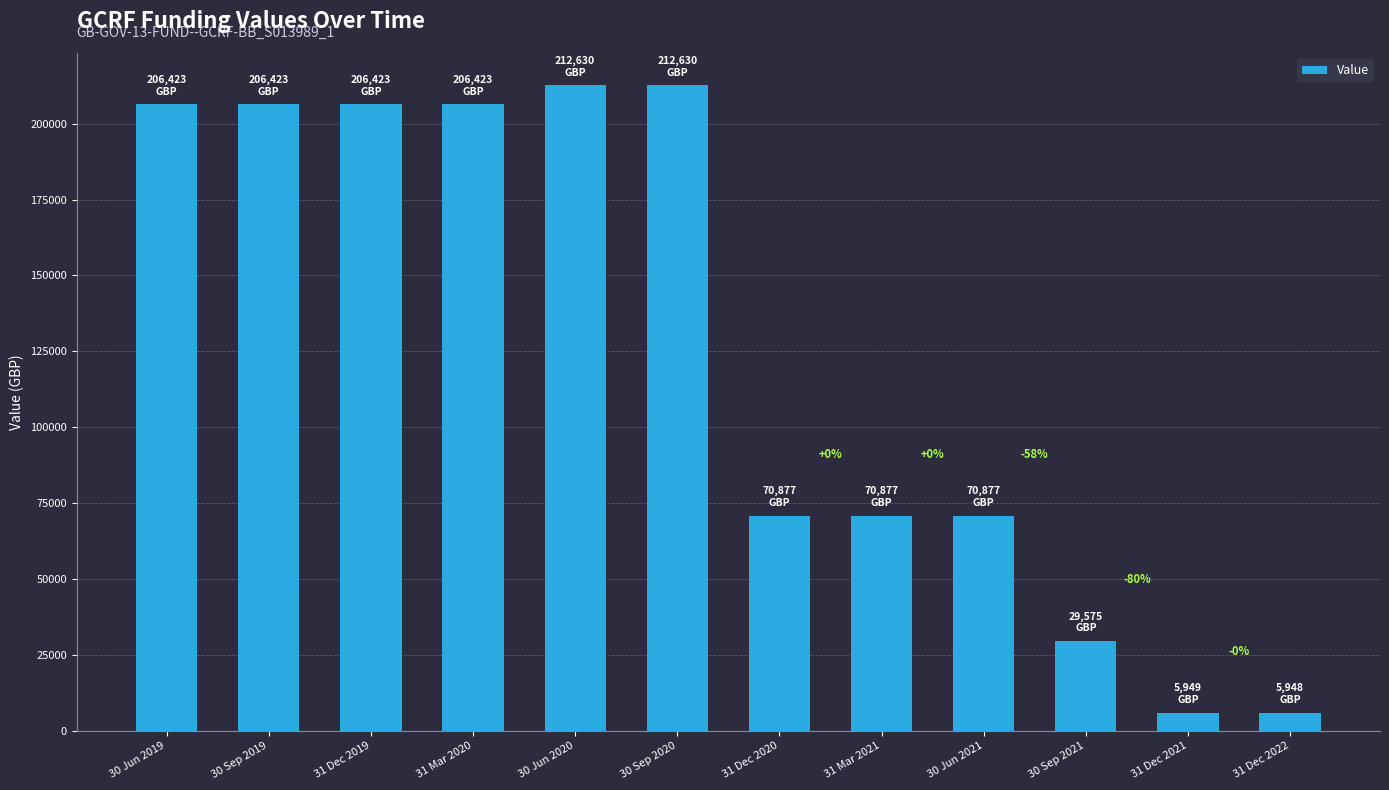

What is the sum of all values?

1505052.6